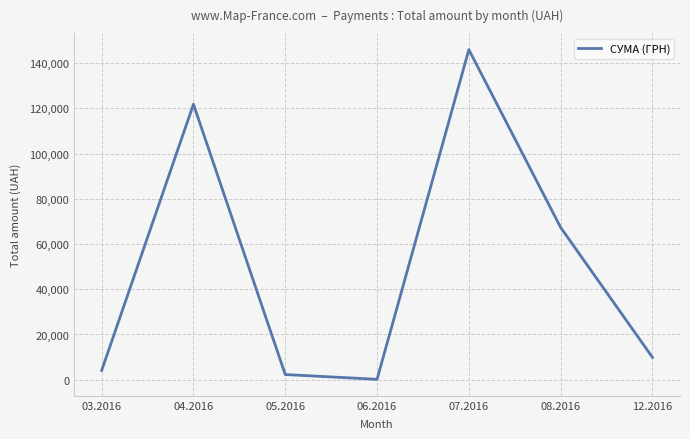

Reading left to right, extract all data points from this chart.

03.2016=4090.8	04.2016=121801.7	05.2016=2287.1	06.2016=180.0	07.2016=145929.9	08.2016=67318.6	12.2016=9877.5